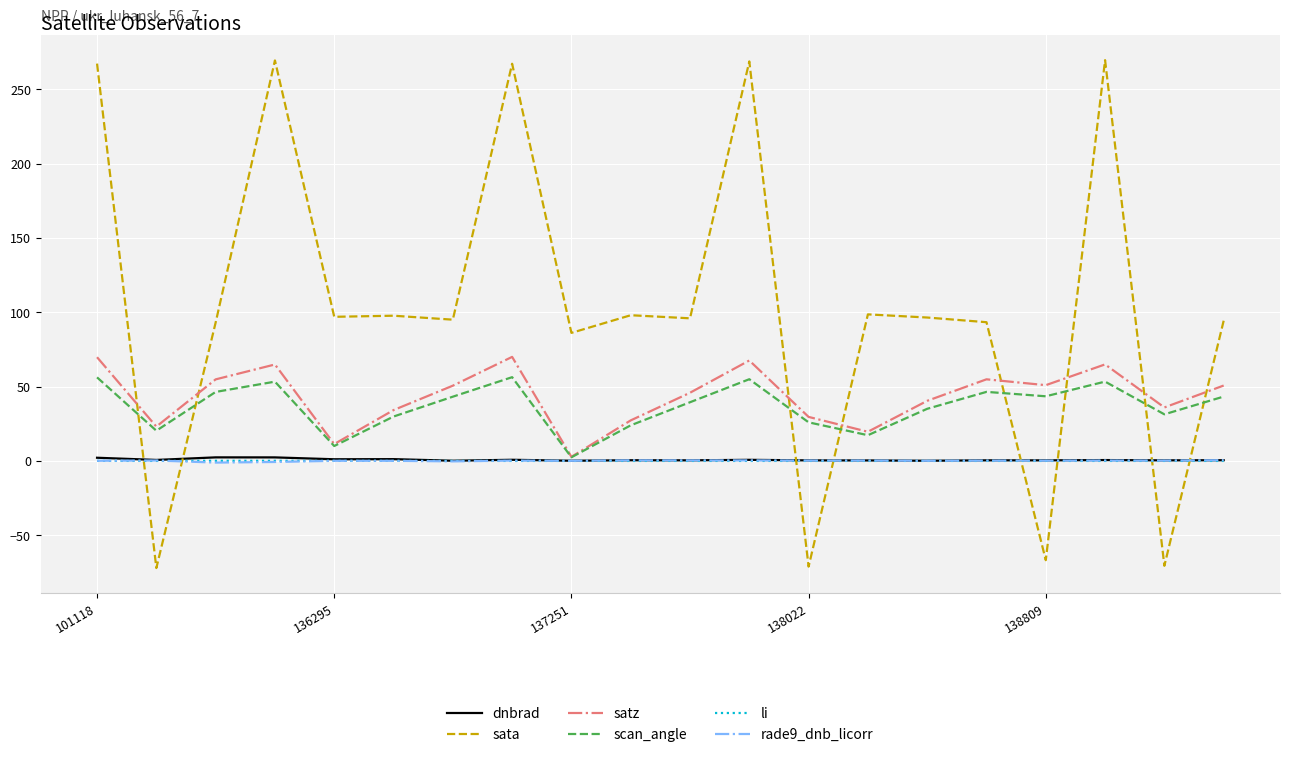

What is the smallest value displayed?

-72.1